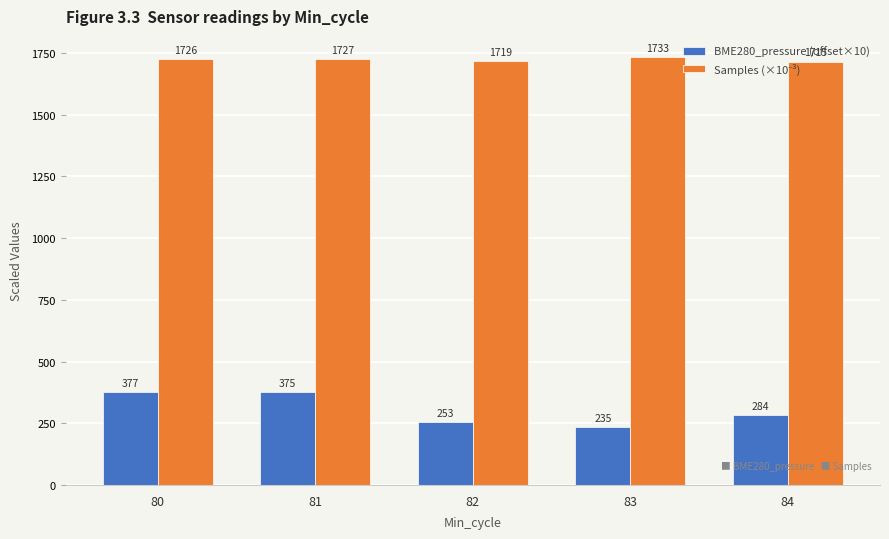

What is the difference between the BME280_pressure (offset×10) values at 83 and 80?

141.6